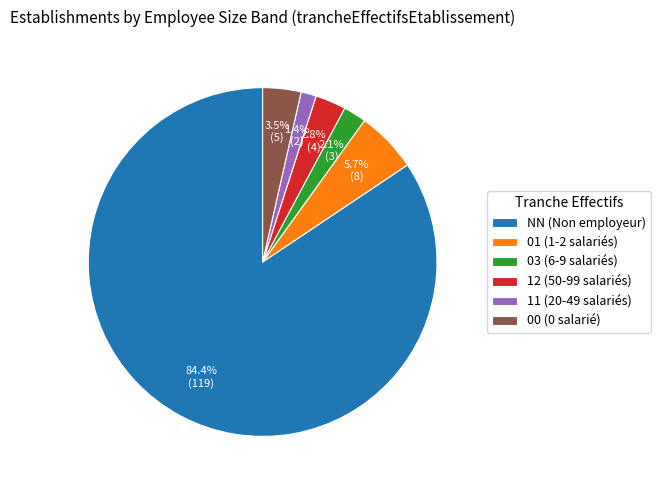

Is it true that 12 is 14% of the pie?

False